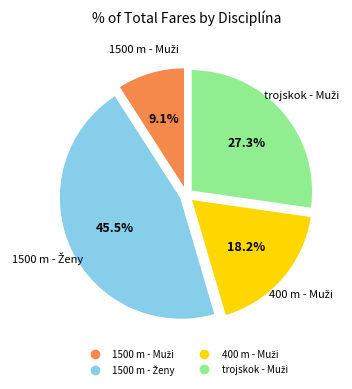

Is there any slice that represents more than half of the pie?

No